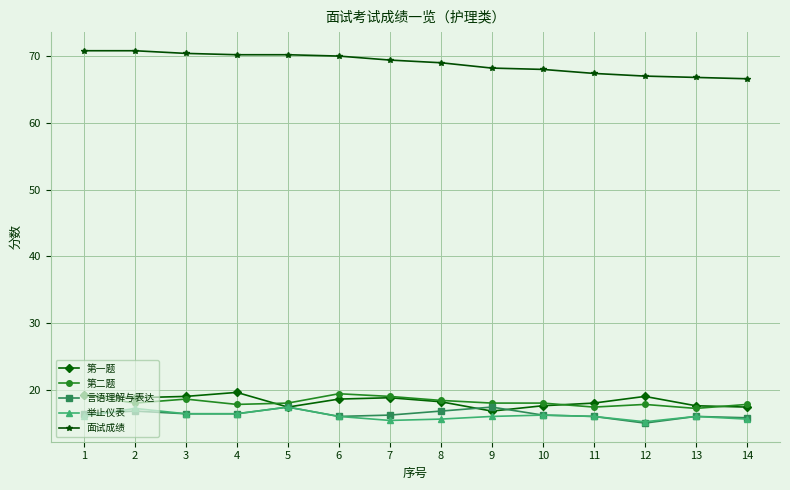

What is the highest value of the 第二题 series?

19.4